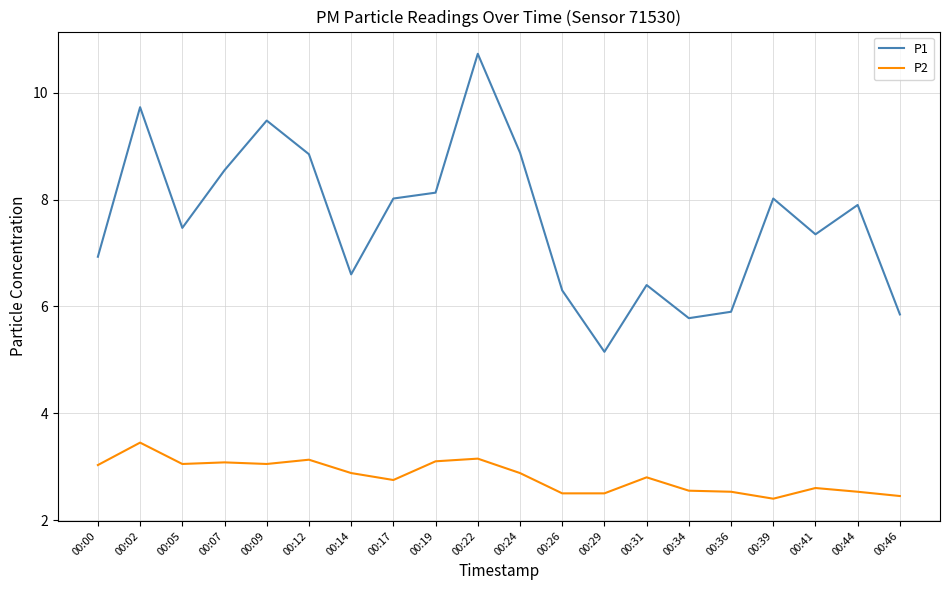

List the series in order of their overall mean, highest first.

P1, P2